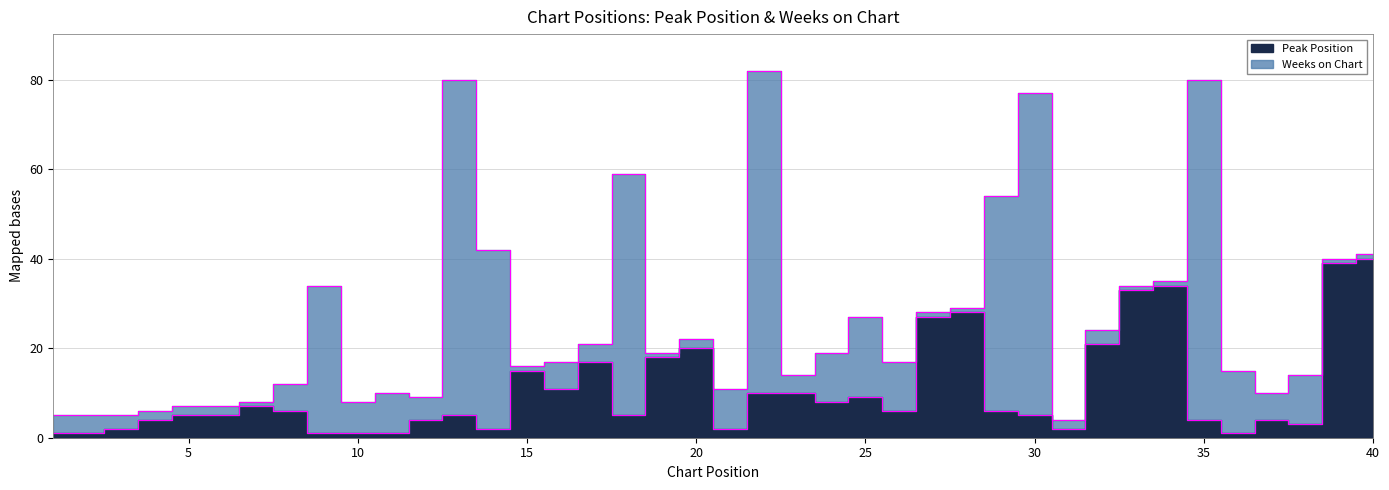

The chart shows a value of 3 at 38. True or false?

True